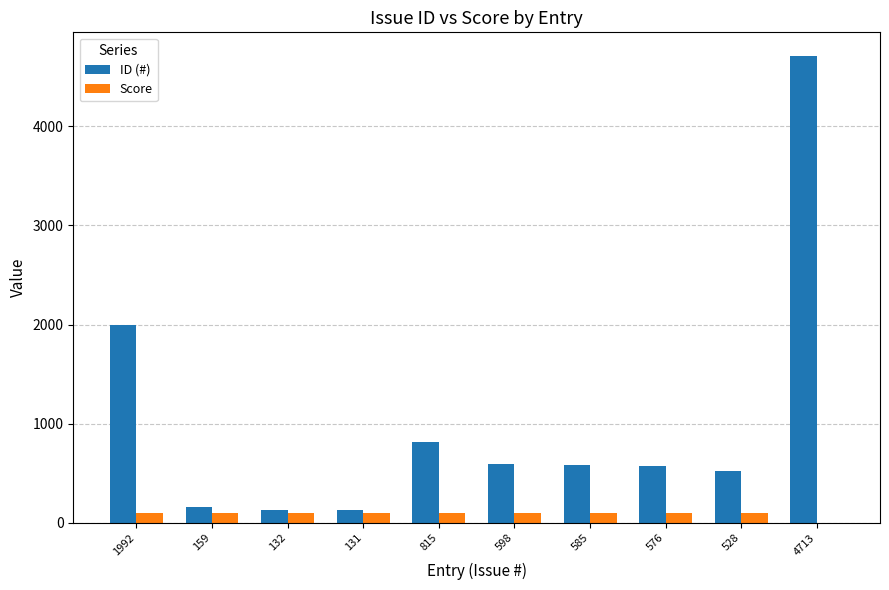

Which label corresponds to the largest value in the chart?

4713